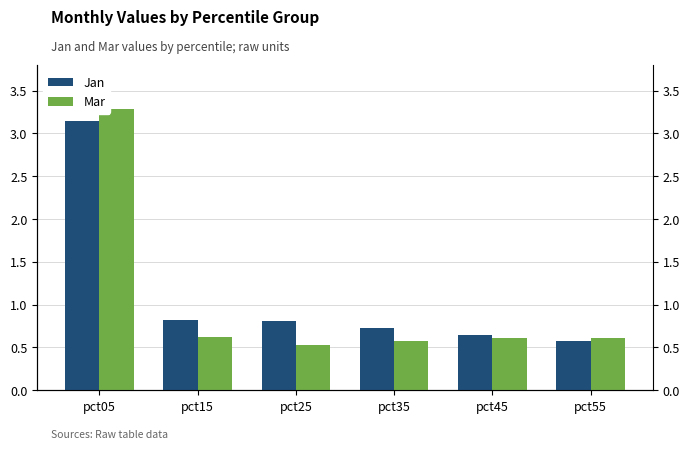

Reading left to right, what are all the values shown in this chart?

Jan: pct05=3.1	pct15=0.8	pct25=0.8	pct35=0.7	pct45=0.6	pct55=0.6
Mar: pct05=3.3	pct15=0.6	pct25=0.5	pct35=0.6	pct45=0.6	pct55=0.6